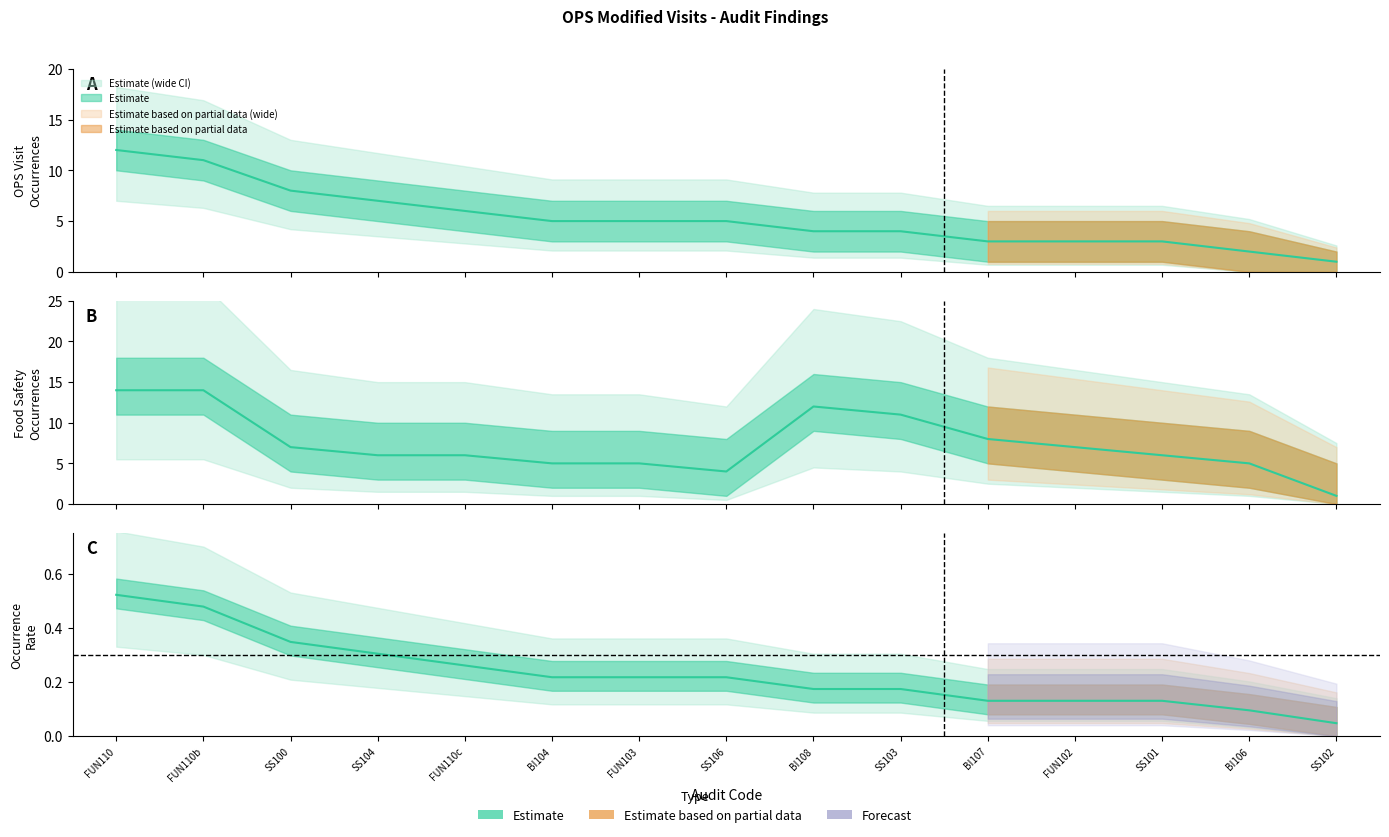

Rank the series by their average value, from lowest to highest.

Percent, Total, Food_Safety_Total